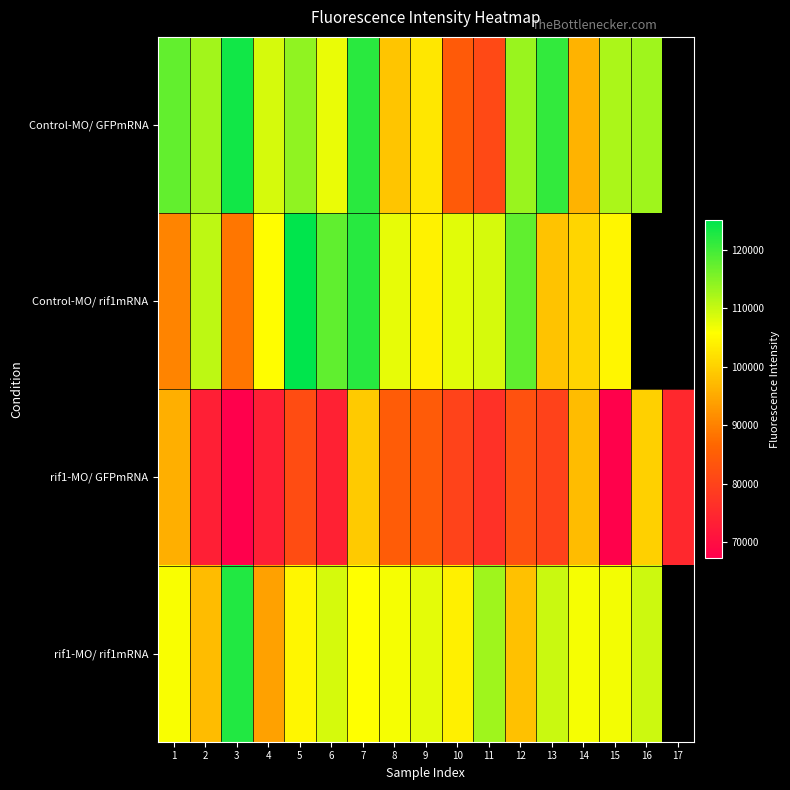

What is the minimum value for Control-MO/ rif1mRNA?

88494.6